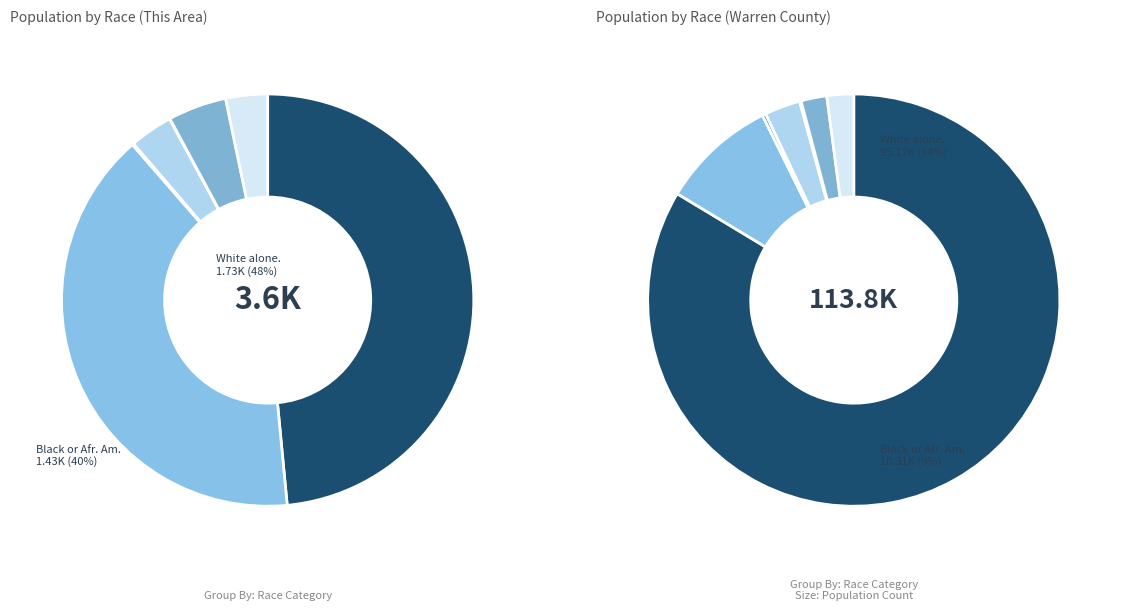

Which slice is the smallest?

Native Hawaiian and Other Pacific